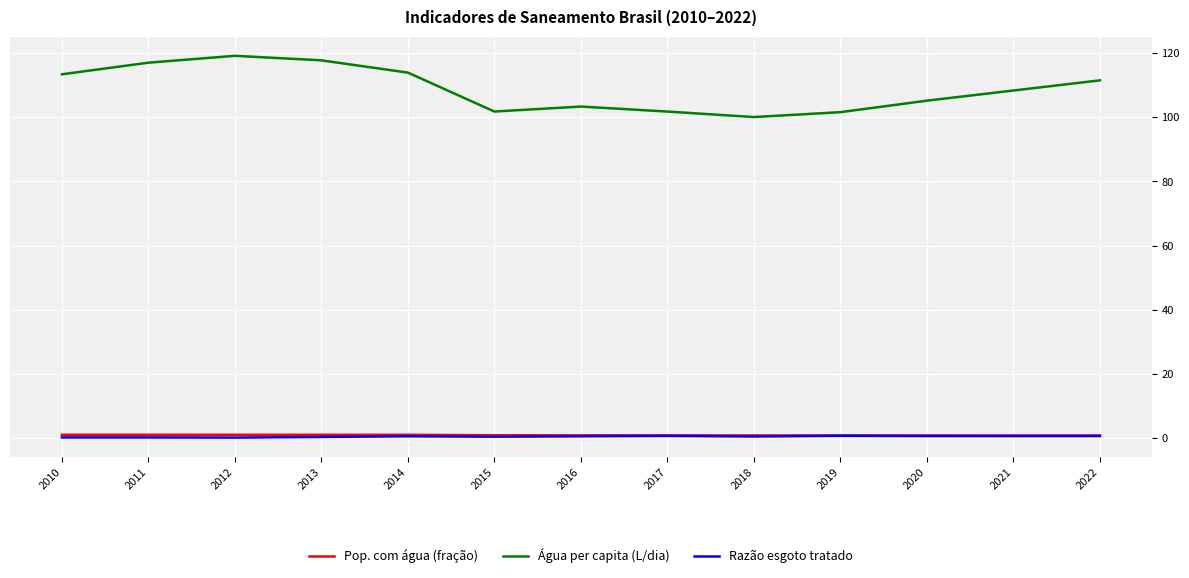

The value of Água per capita (L/dia) at 2021 is 154.1. True or false?

False